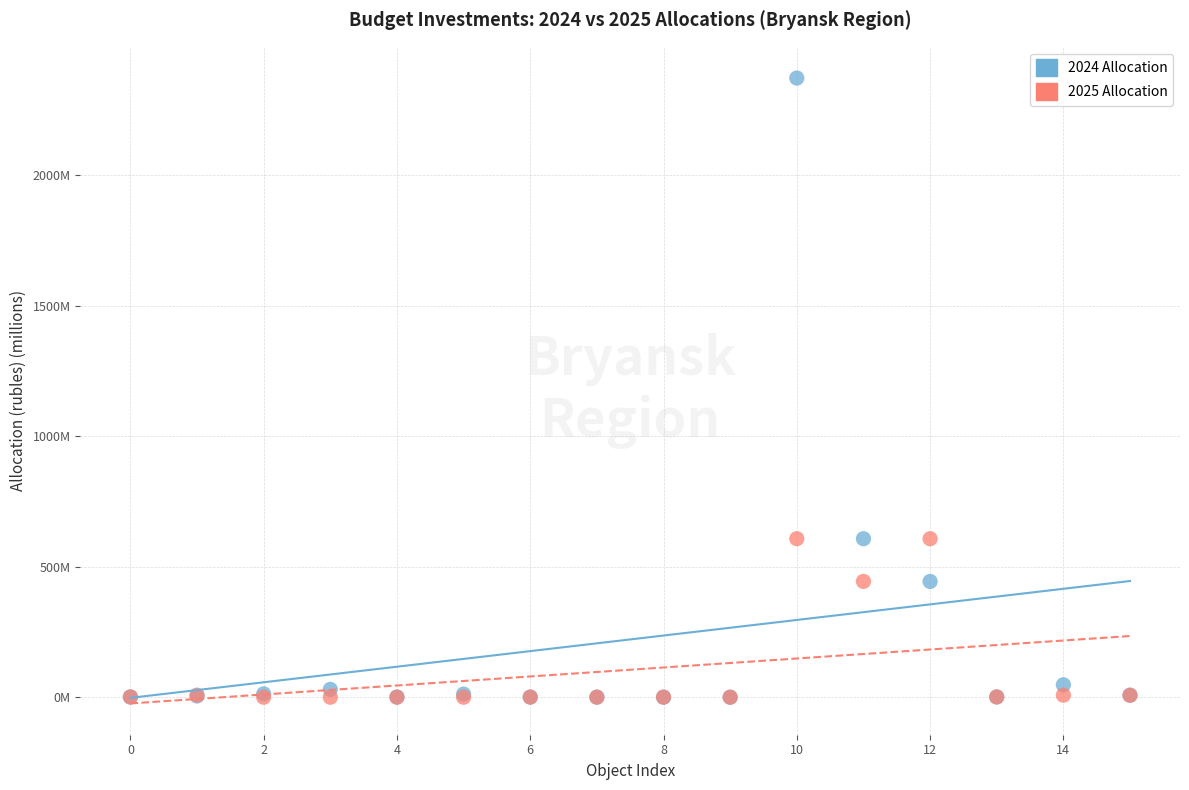

What are all the series names shown in the legend?

2024 Allocation, 2025 Allocation